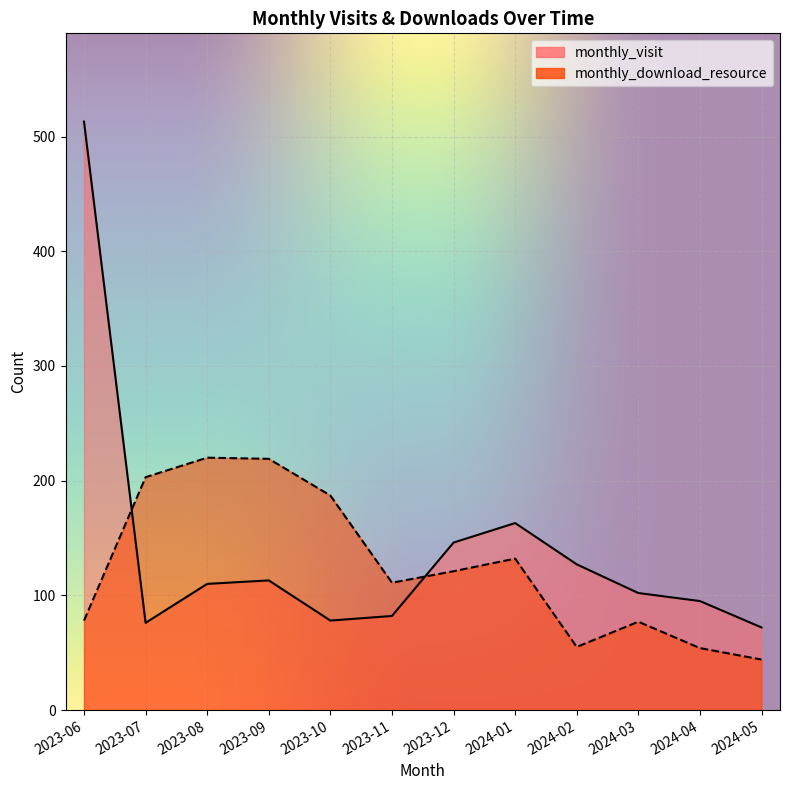

Which category has the highest value in the monthly_visit series?

2023-06